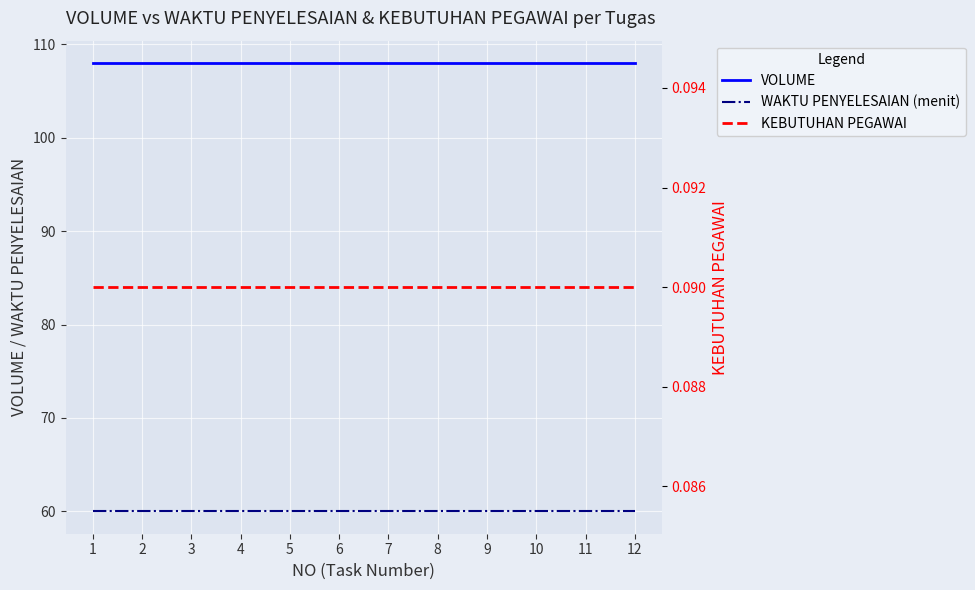

At which category is the sum across all series the highest?

1